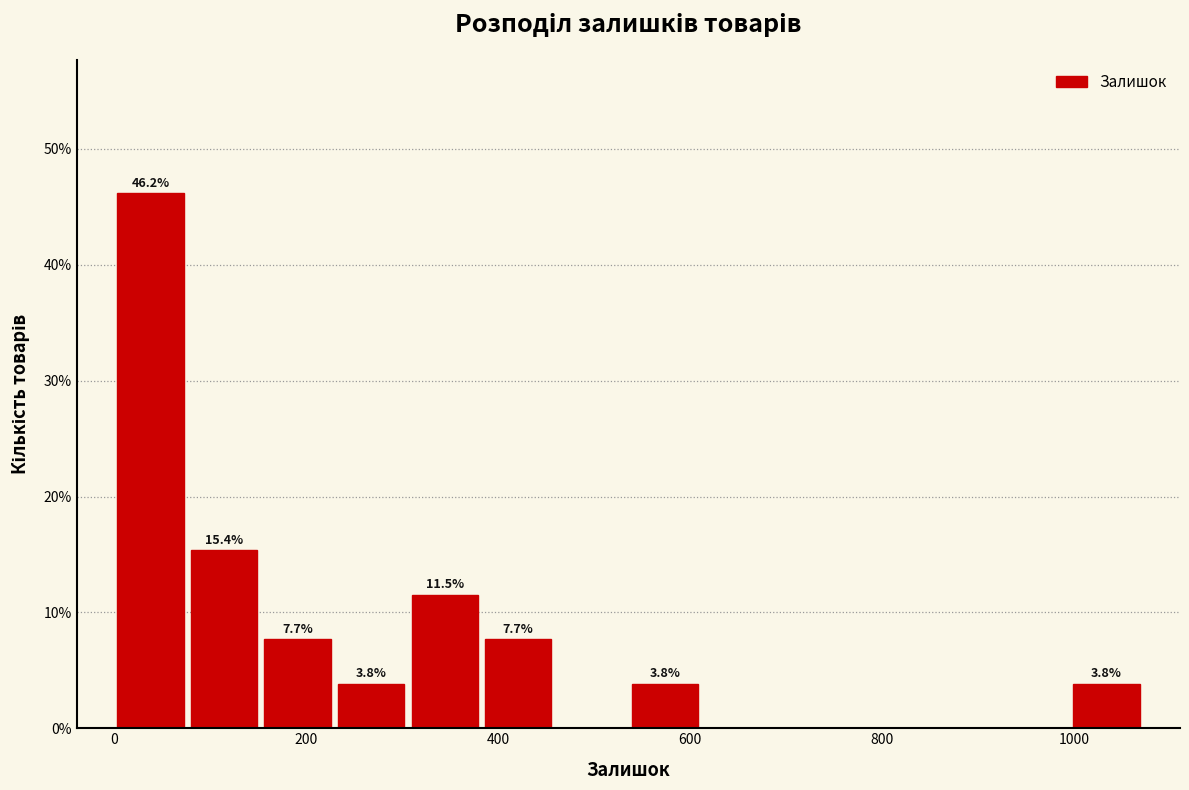

Read against the x-axis, roughly where is the centre of the tallest bar?

40